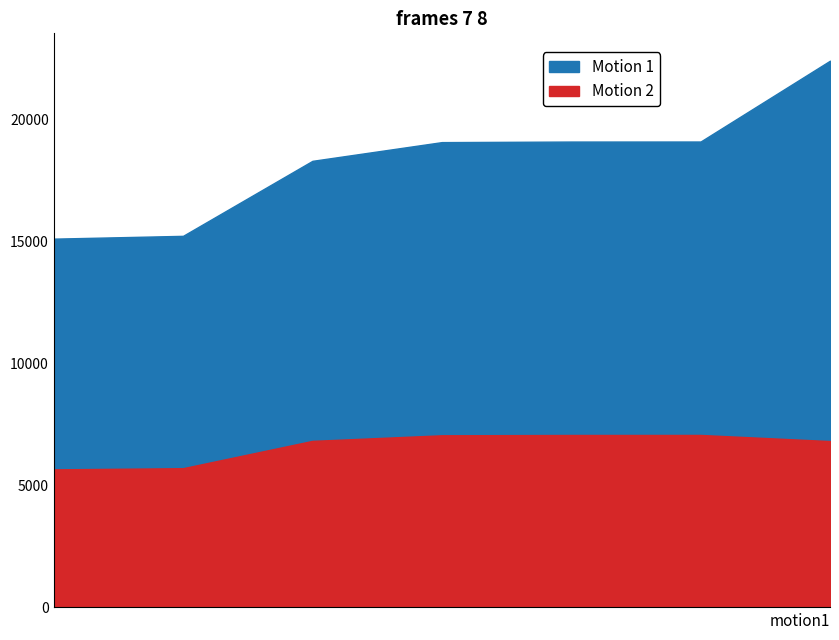

Reading left to right, extract all data points from this chart.

Motion 1: 15110=15110	15225=15225	18298=18298	19065=19065	19088=19088	19090=19090	22402=22402
Motion 2: 15110=5657	15225=5705	18298=6824	19065=7053	19088=7066	19090=7067	22402=6816